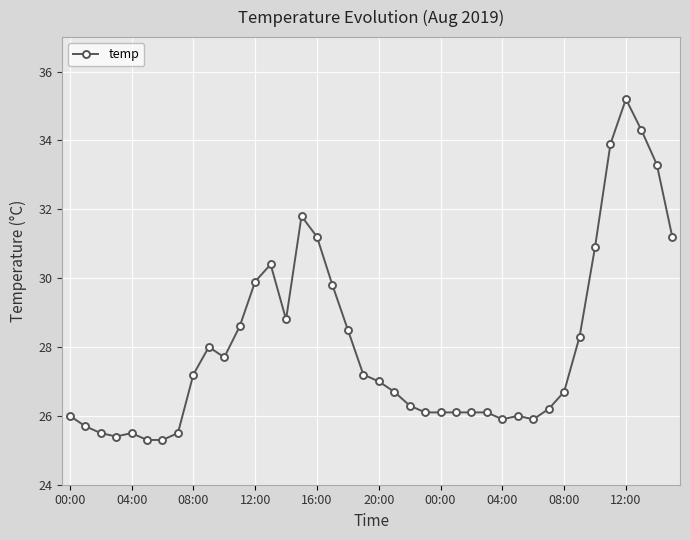

What is the greatest value displayed?

35.2